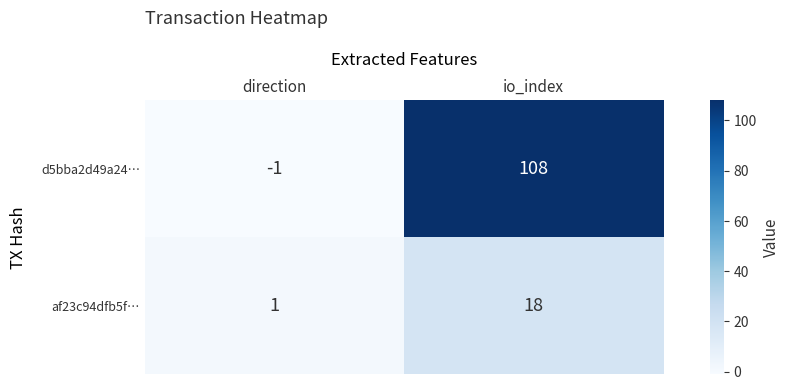

List the series in order of their overall mean, highest first.

d5bba2d49a24…, af23c94dfb5f…